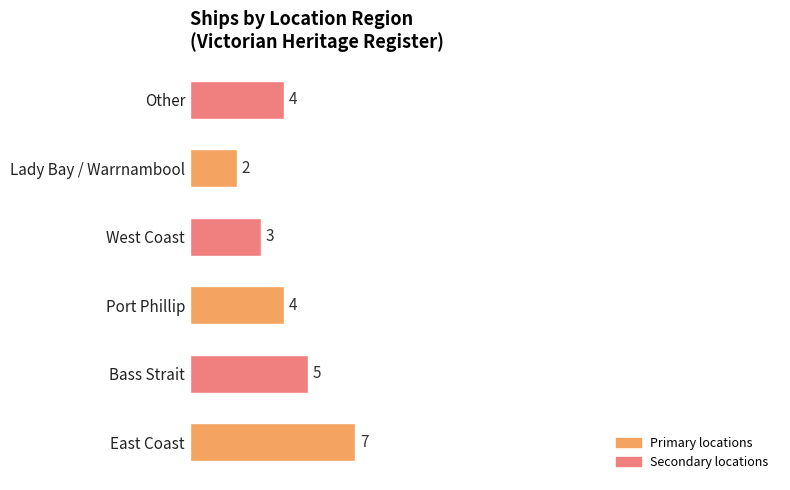

How many data points are less than 4?

2